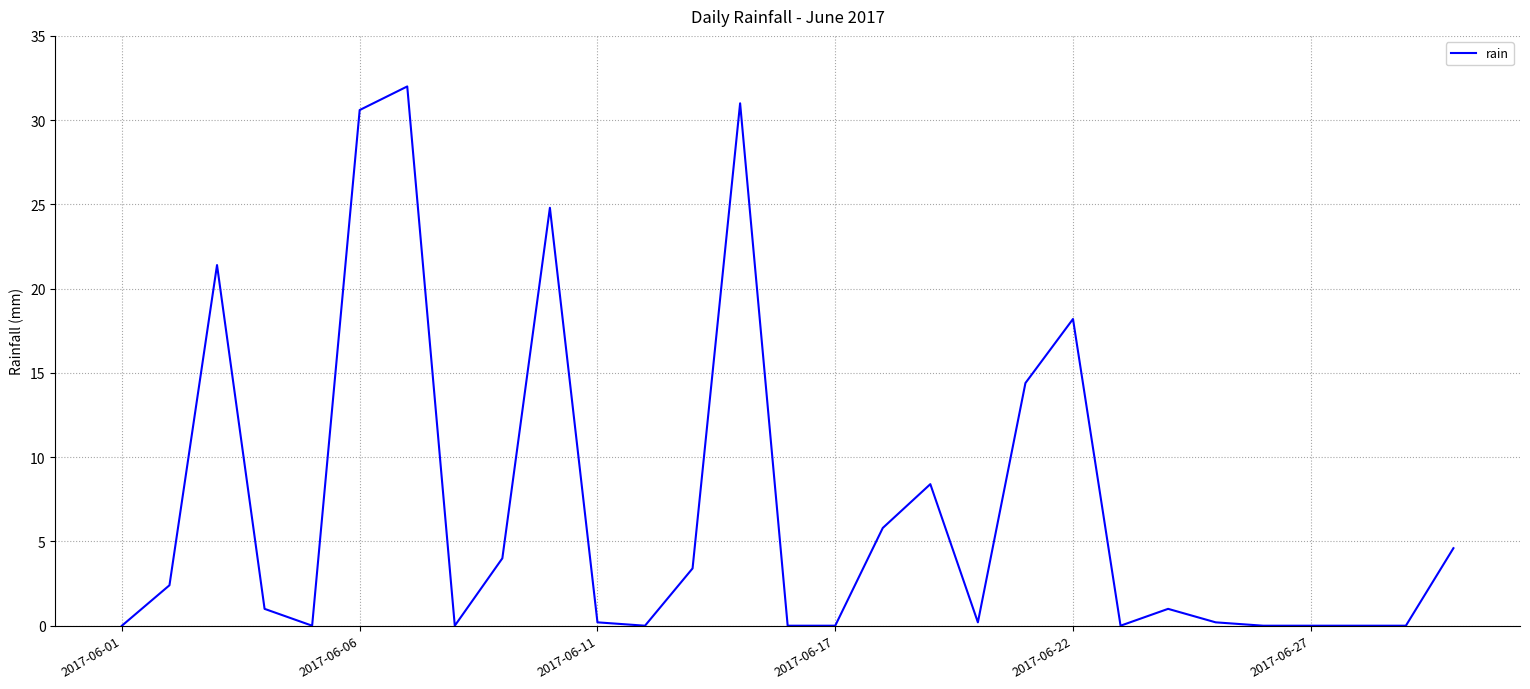

What is the maximum value shown in the chart?

32.0